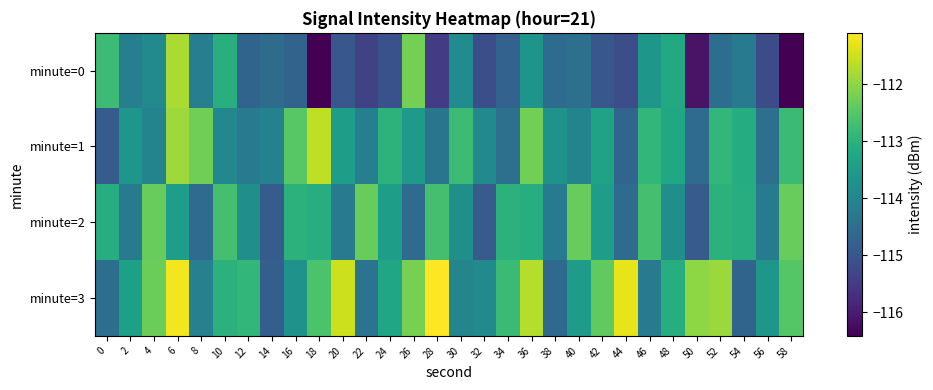

Between 58 and 38, which is larger?

38